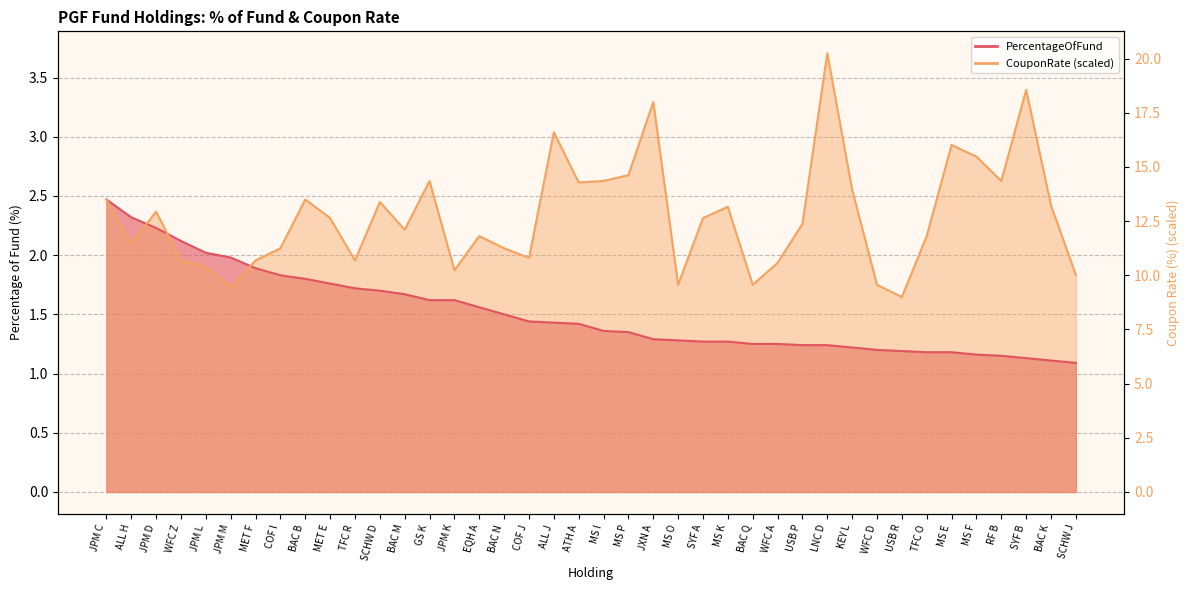

List the series in order of their overall mean, highest first.

CouponRate, PercentageOfFund